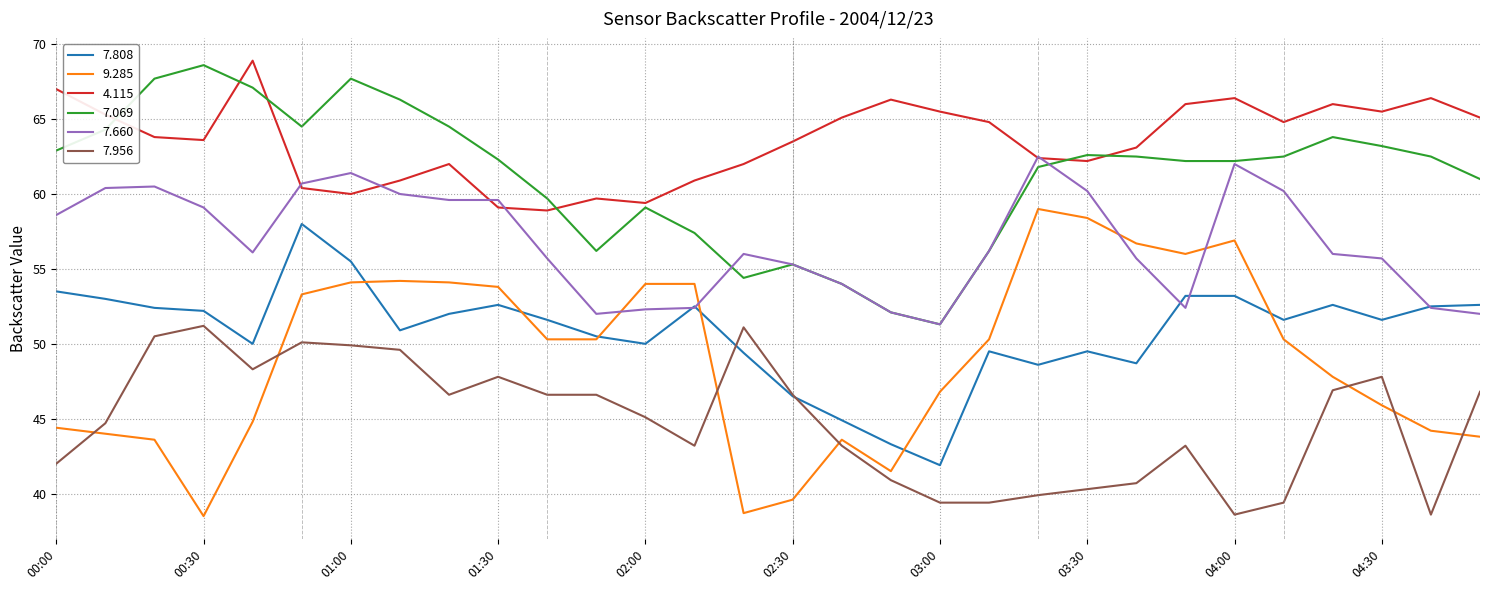

Which series has the largest total across all categories?

4.115